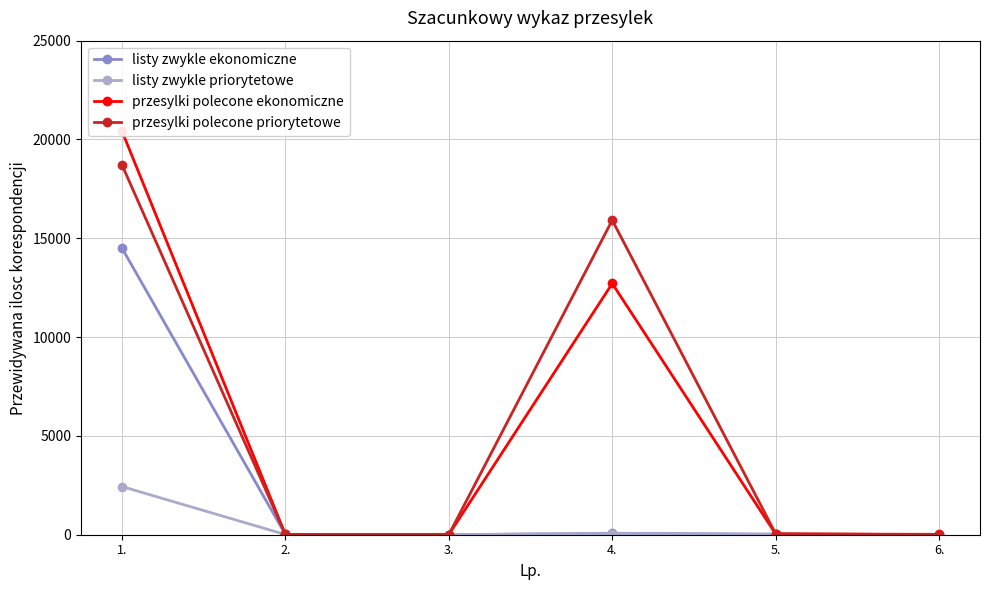

How many values in the przesylki polecone priorytetowe series exceed 50?

2